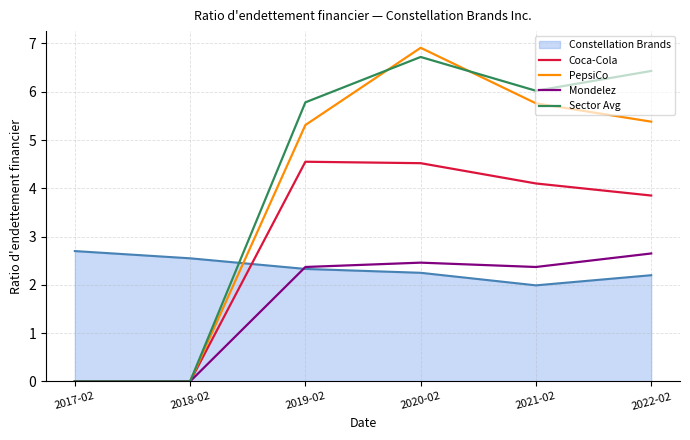

Between 2017-02 and 2022-02, which series saw the biggest shift?

Sector Avg